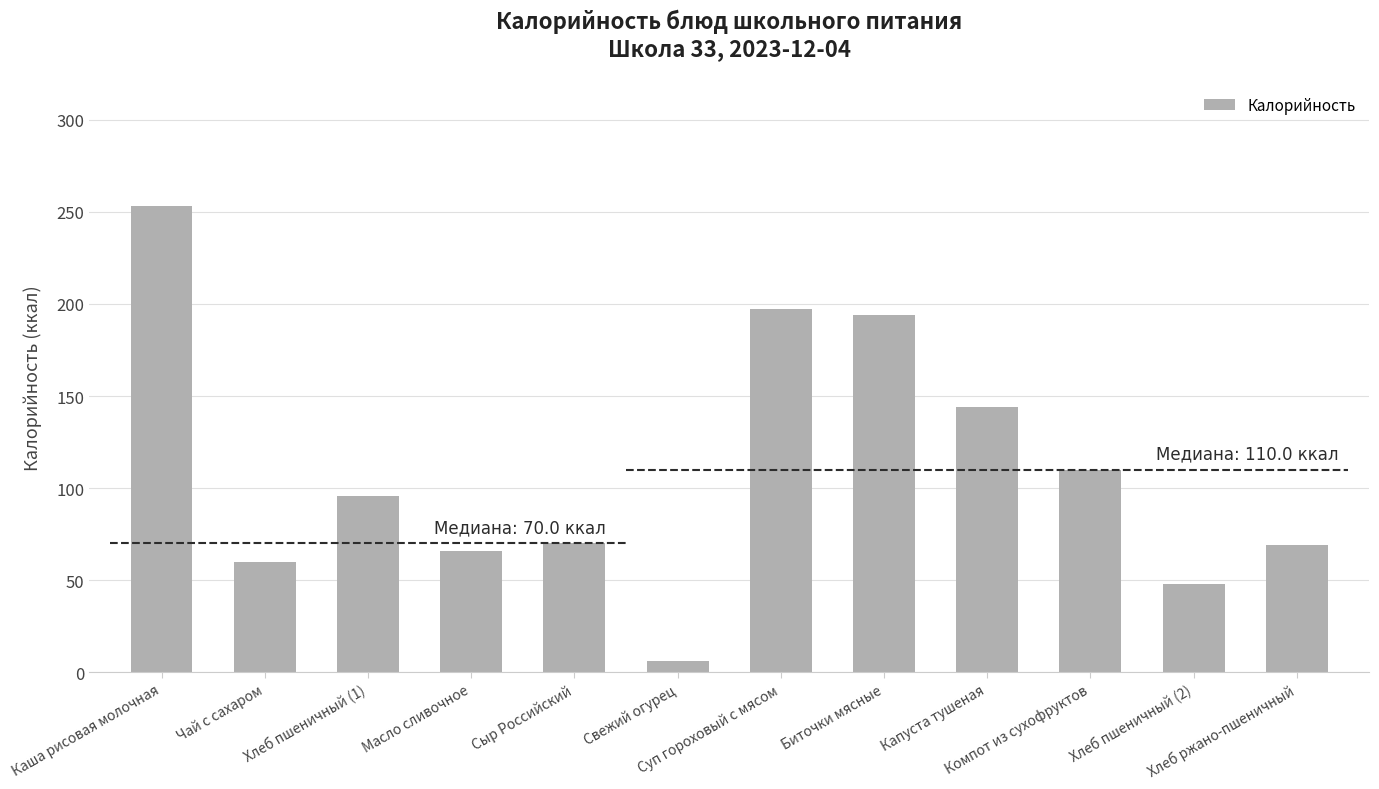

What is the difference between the values at Хлеб пшеничный (2) and Масло сливочное?

18.2